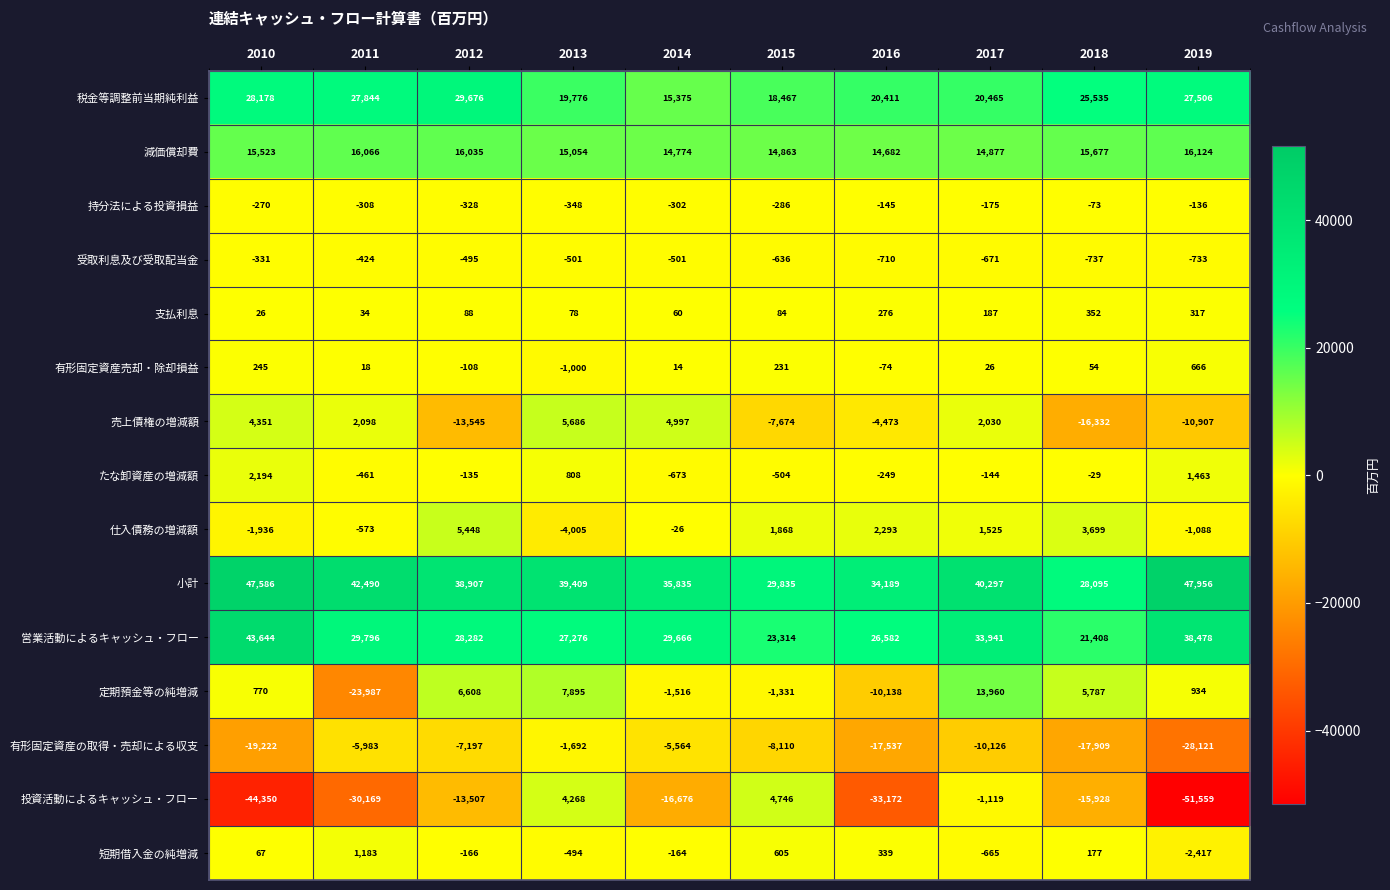

The 税金等調整前当期純利益 series shows 30232 at 2013. True or false?

False